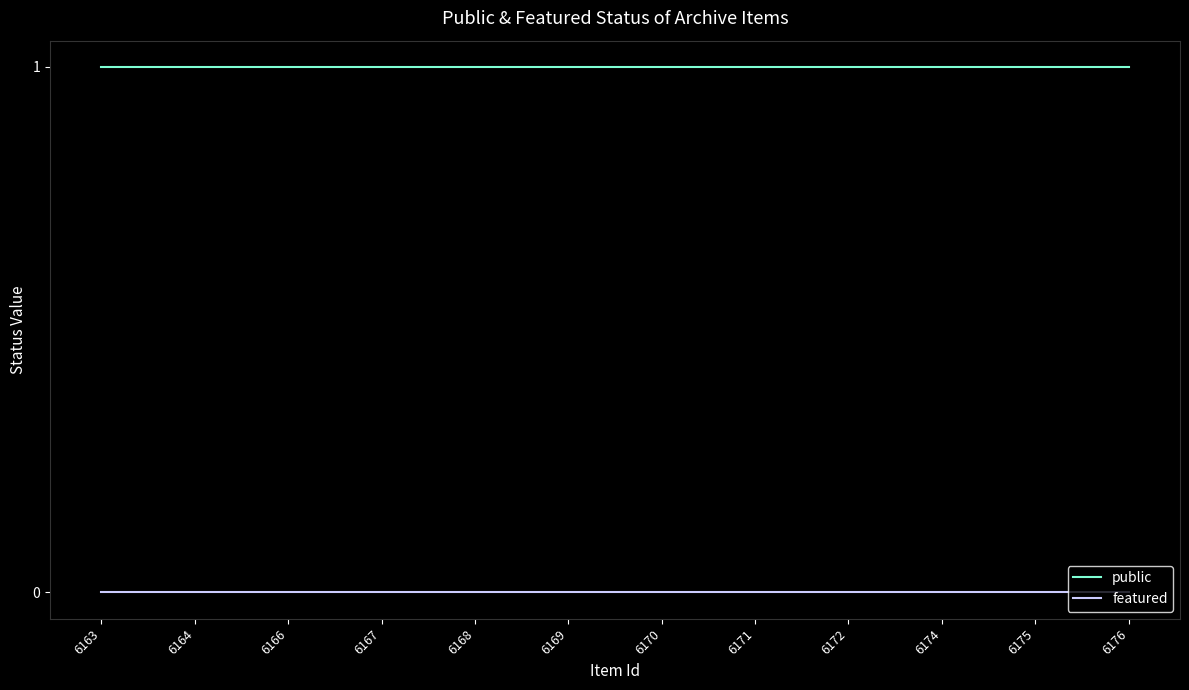

List the series in order of their peak value, lowest first.

featured, public